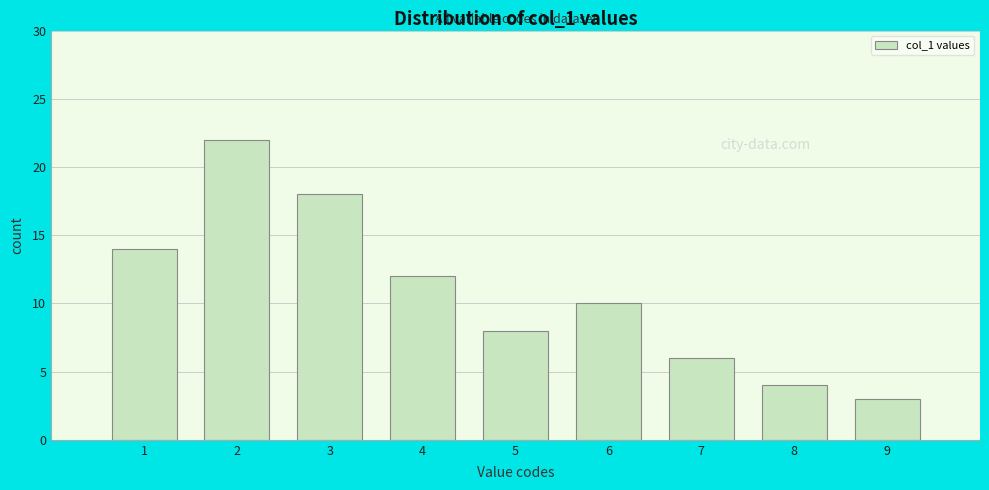

Reading right to left, list all the values displayed in this chart.

3	4	6	10	8	12	18	22	14